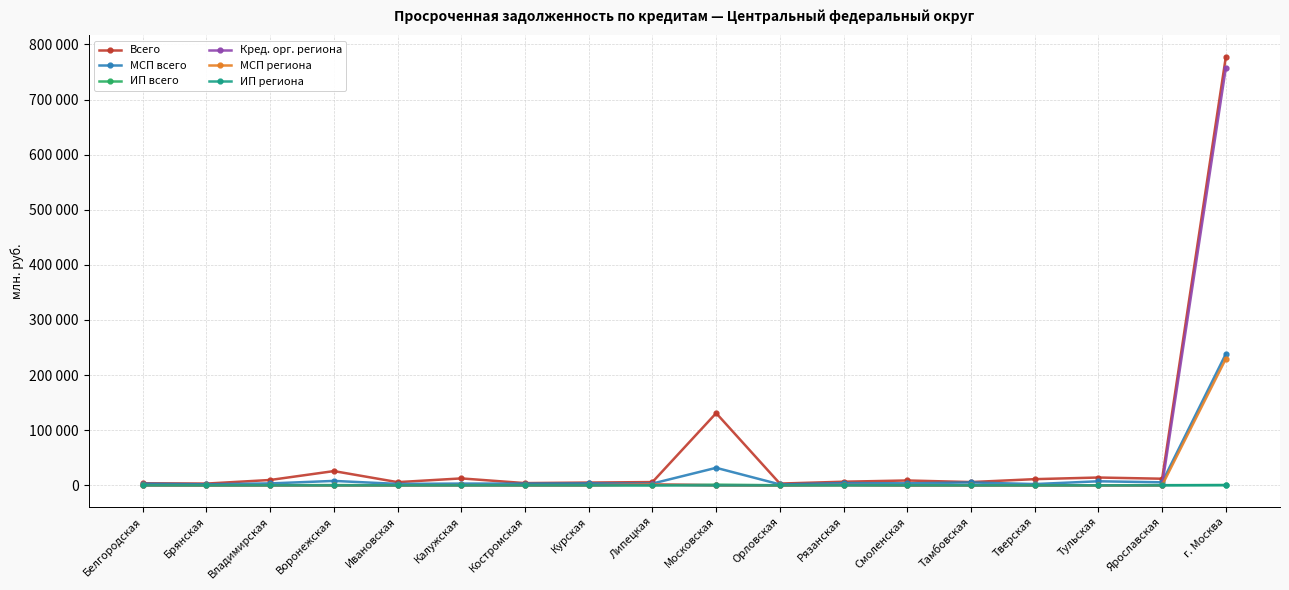

Is this an area chart (filled region under the line)?

No